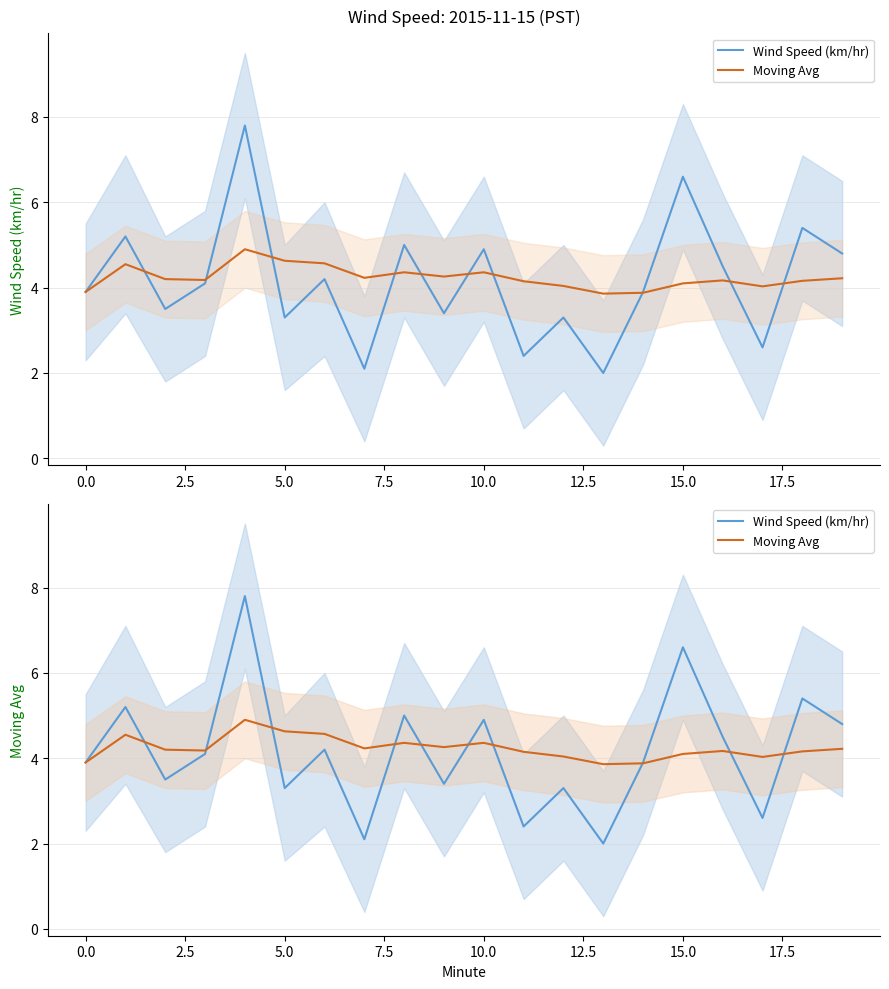

List the series in order of their overall mean, highest first.

Moving Avg, Wind Speed (km/hr)